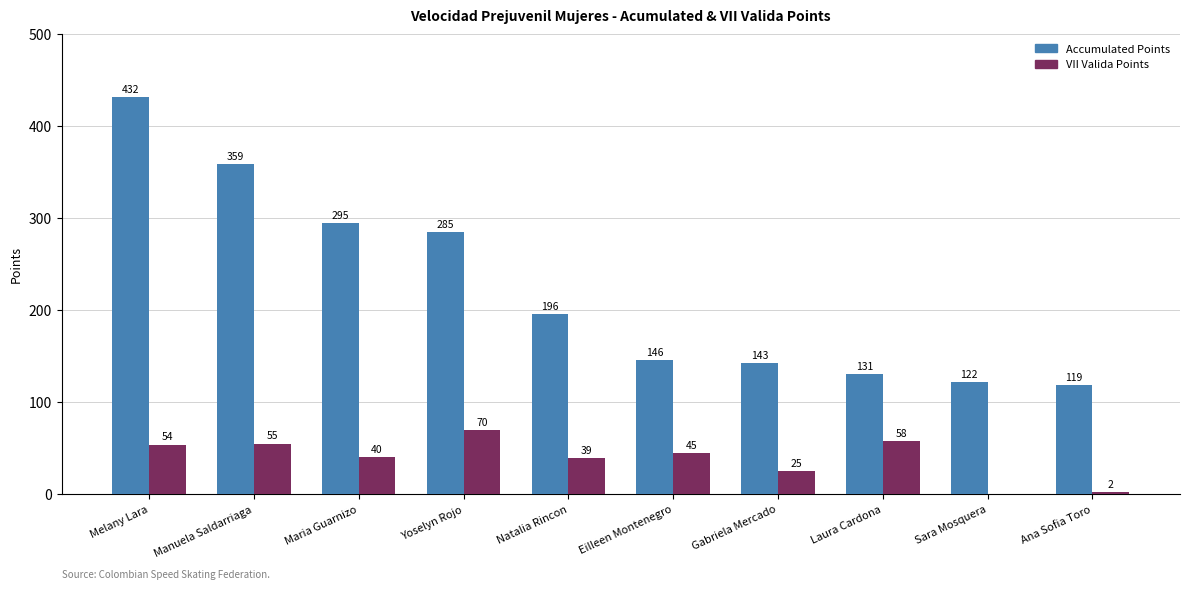

Which series has the largest total across all categories?

Accumulated Points